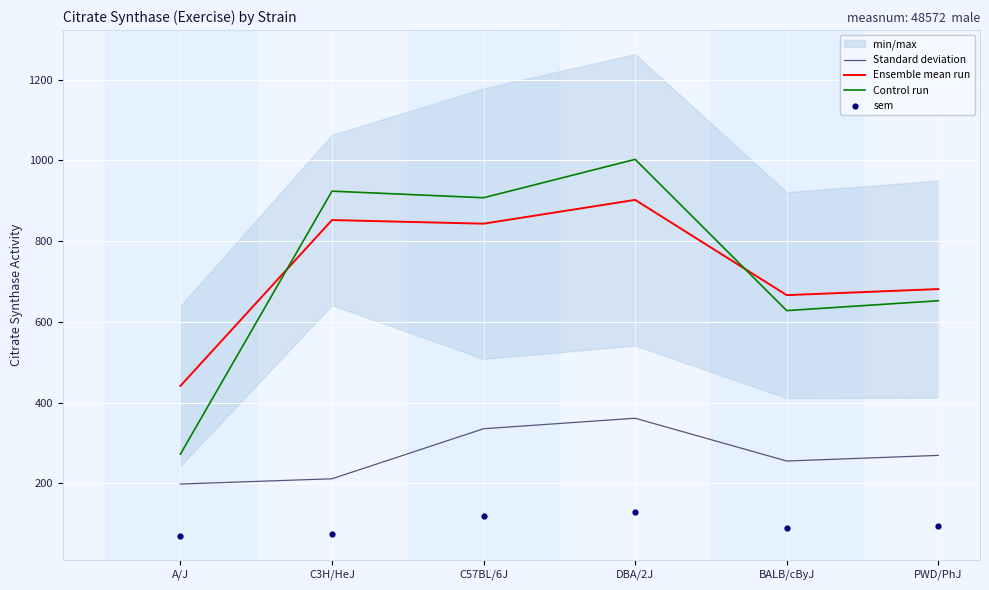

Which series has the largest Y range (max minus min)?

Control run